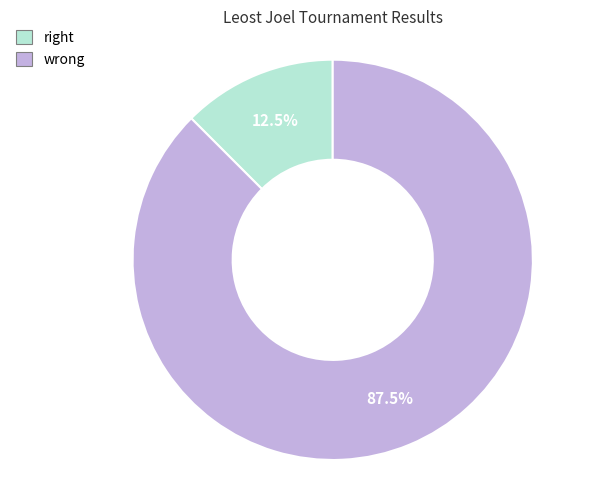

Is there a majority slice in this chart?

Yes